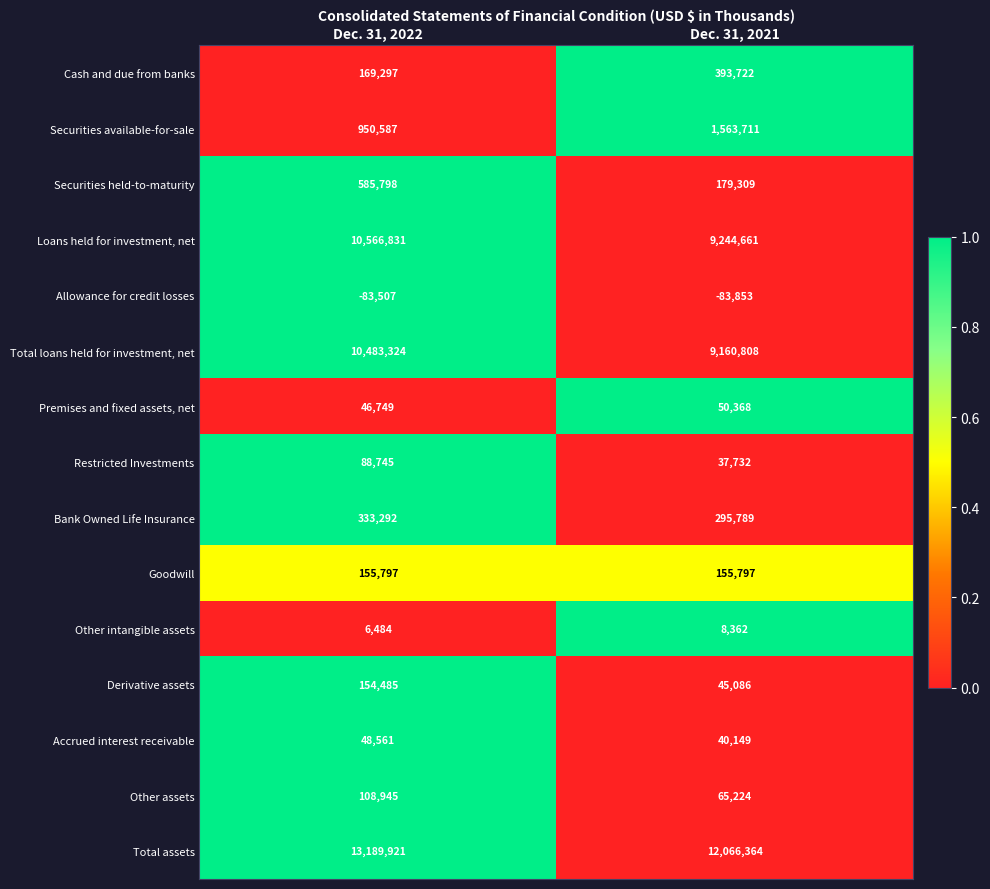

Read the Derivative assets value at Dec. 31, 2021.

45086